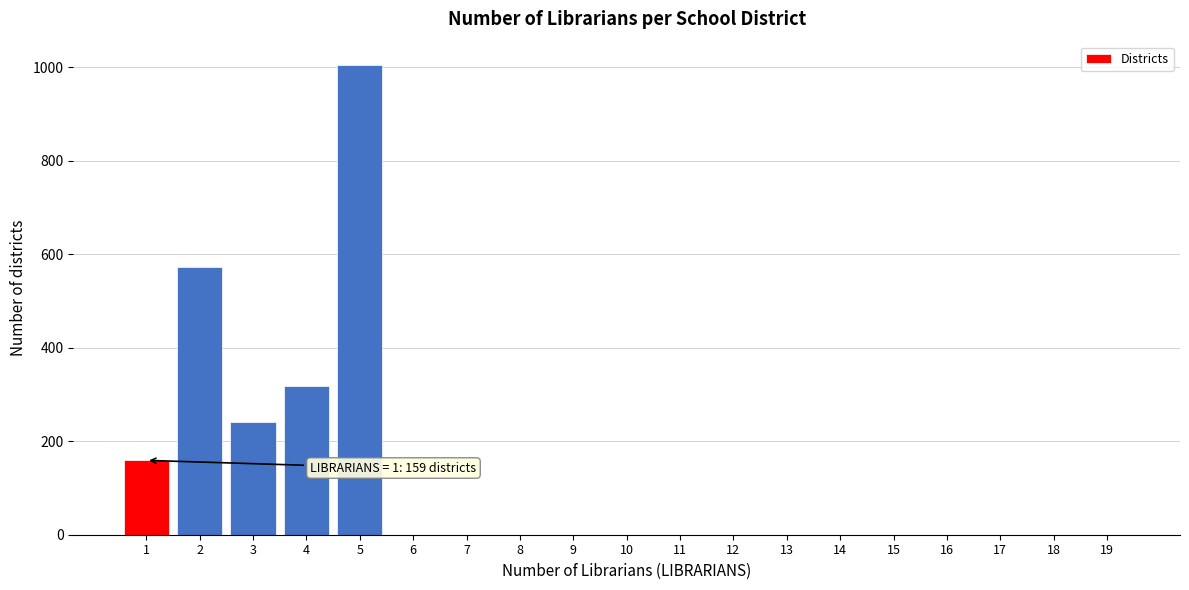

Reading right to left, what are all the values shown in this chart?

19=0	18=0	17=0	16=0	15=0	14=0	13=0	12=0	11=0	10=0	9=0	8=0	7=0	6=0	5=1004	4=317	3=240	2=573	1=159